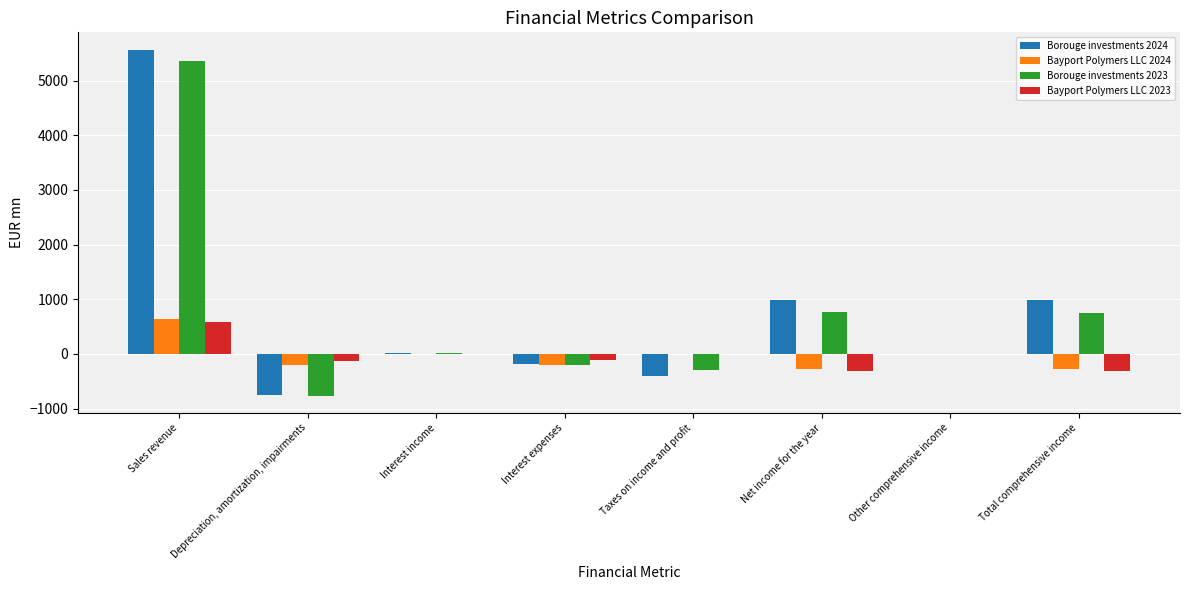

Are the bars horizontal?

No